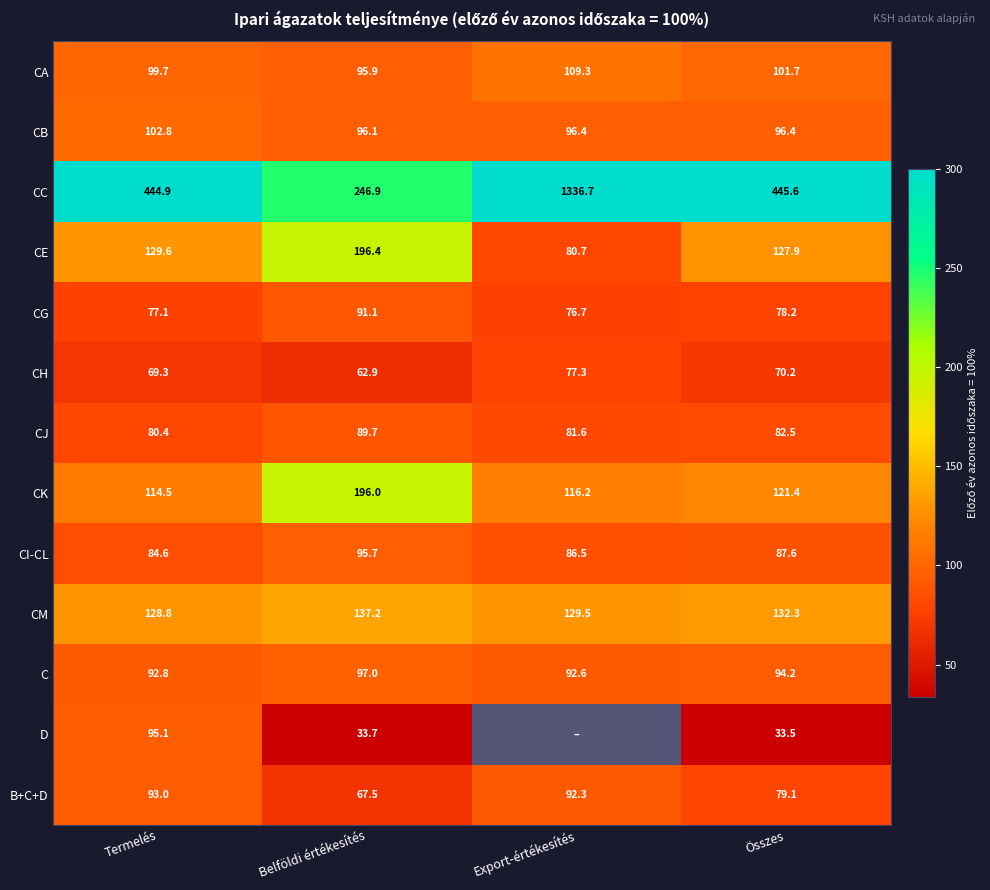

Count the number of data series in this chart.

13